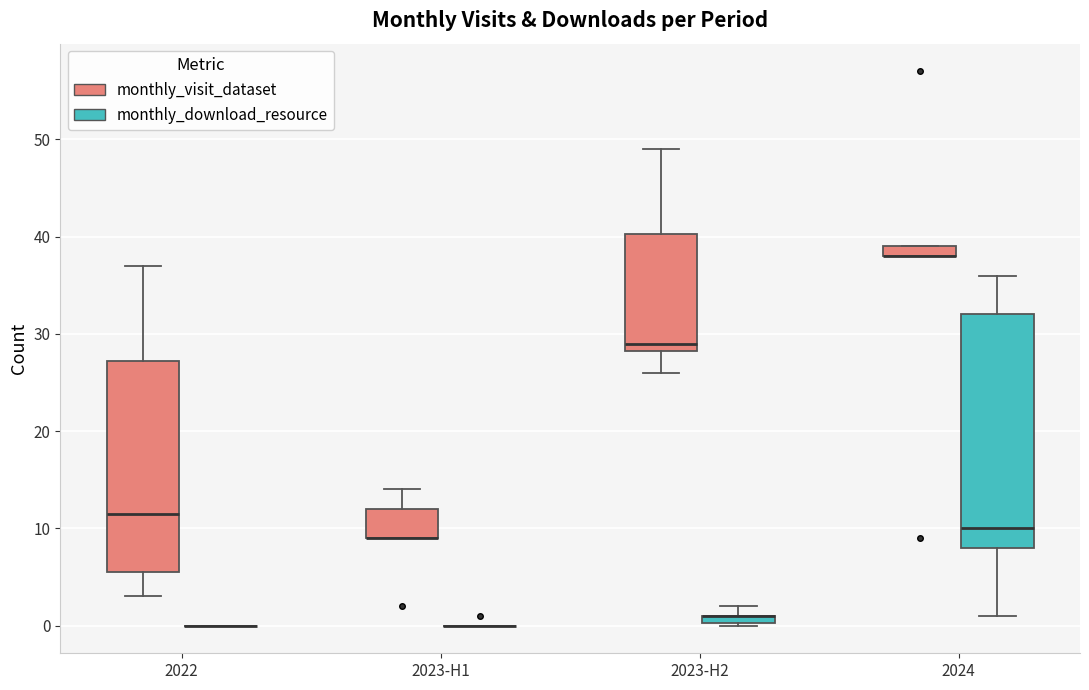

Comparing the boxes themselves (not the whiskers), which one is the tallest?

2024 (monthly_download_resource)